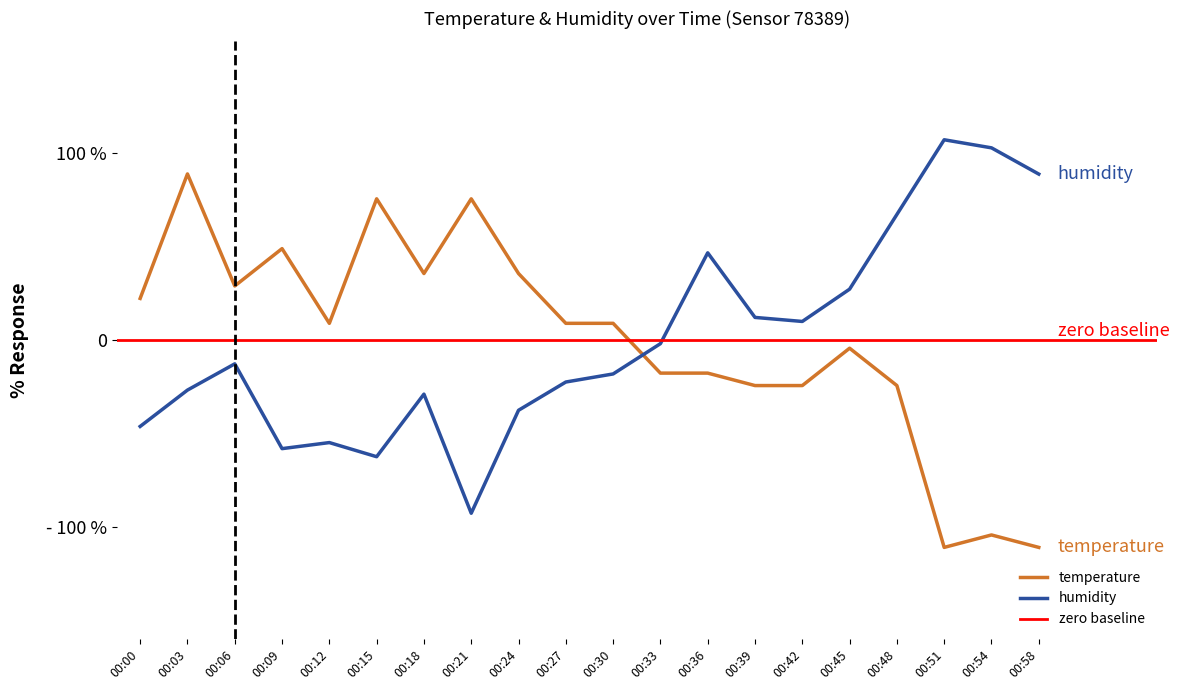

What is the lowest value of the temperature series?

-111.0